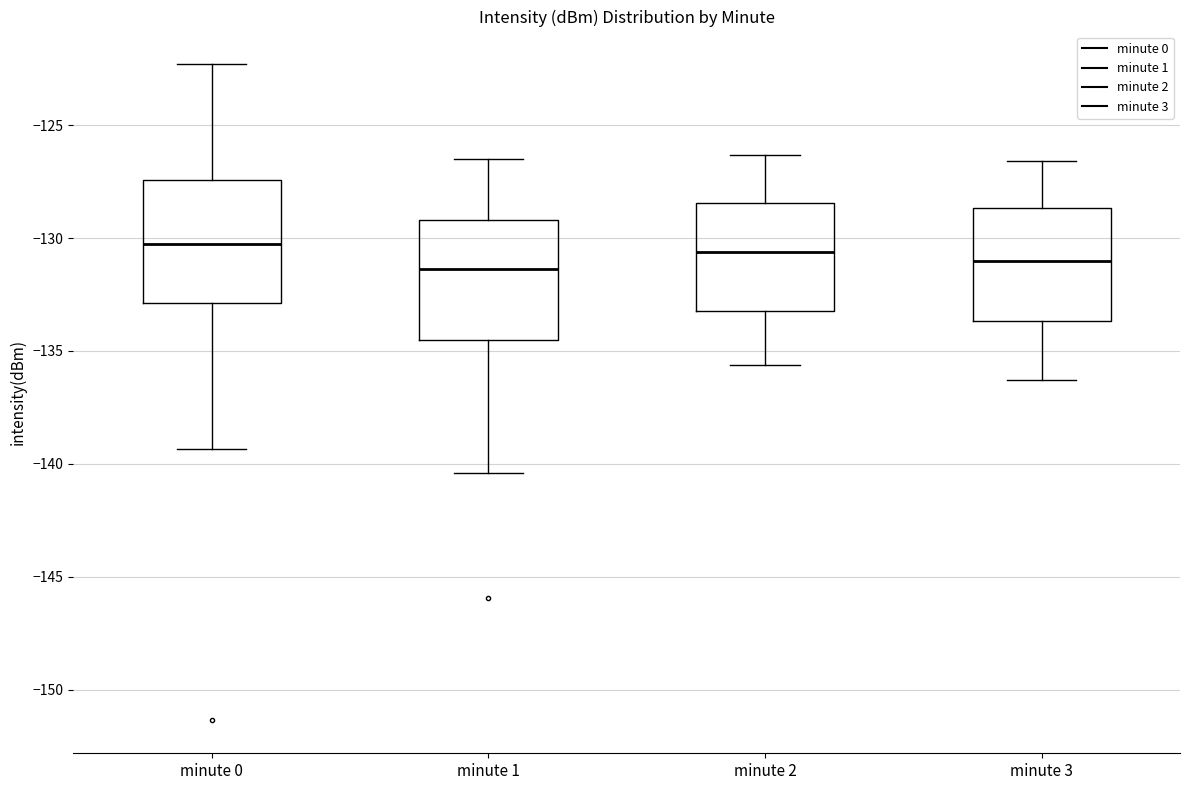

Reading left to right, read every box against the y-axis: the position of its median line, the range the box covers, and the ends of its whiskers. The values are not printed on the chart, so give them approximately, as read against the axis.

minute 0: median -130.0, box -133.0 to -127.5, whiskers -139.5 to -122.5
minute 1: median -131.5, box -134.5 to -129.0, whiskers -140.5 to -126.5
minute 2: median -130.5, box -133.0 to -128.5, whiskers -135.5 to -126.5
minute 3: median -131.0, box -133.5 to -128.5, whiskers -136.5 to -126.5